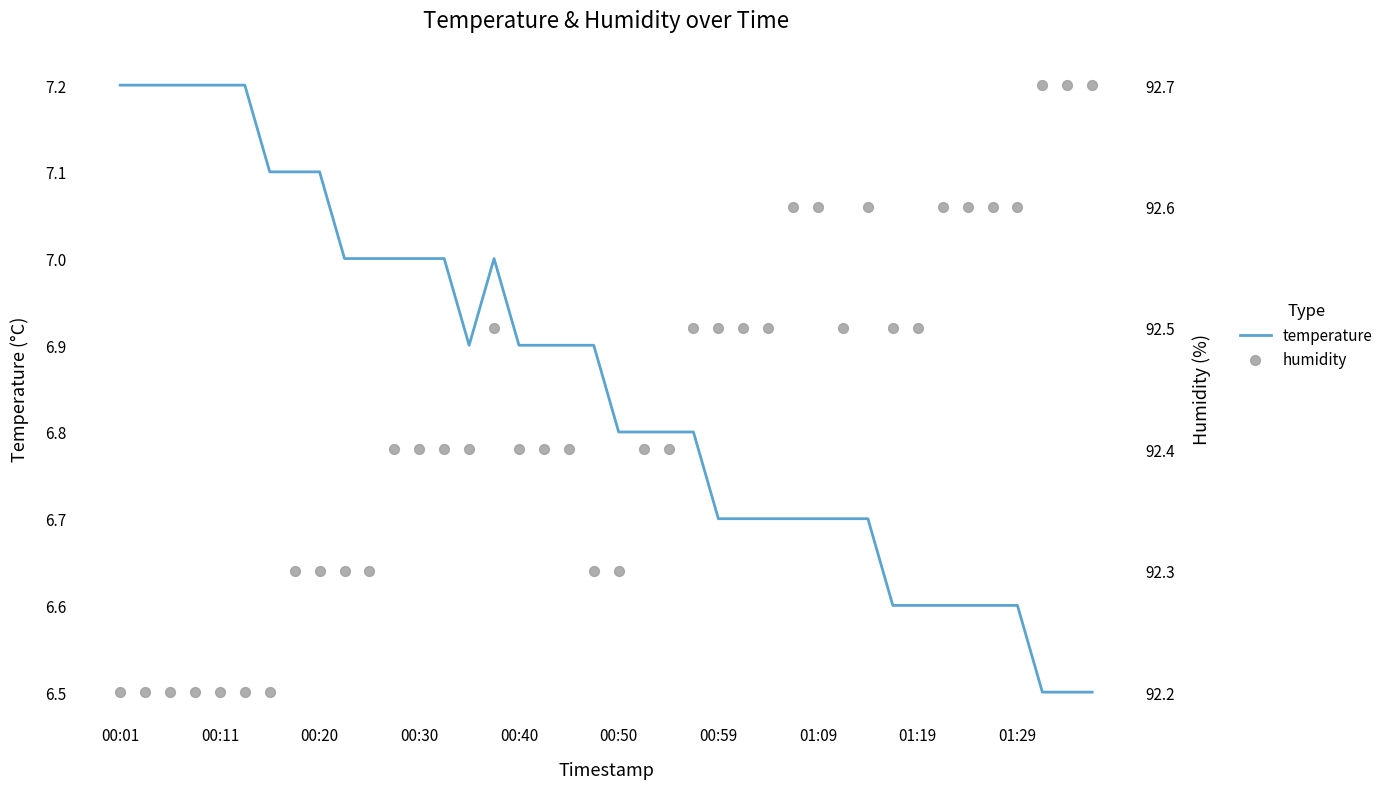

What are all the series names shown in the legend?

temperature, humidity